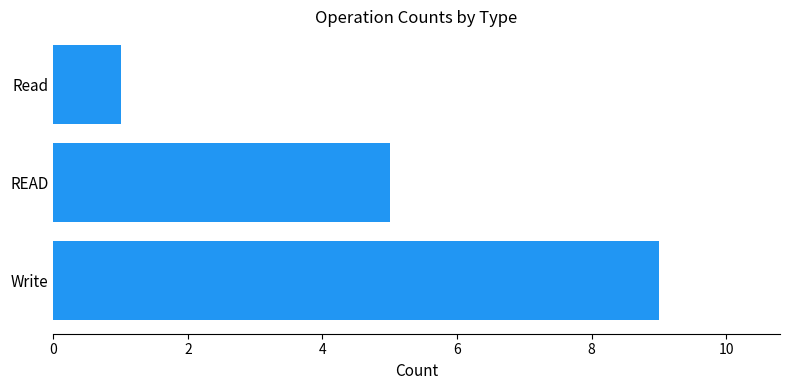

Reading bottom to top, transcribe all the data shown in this chart.

Write=9	READ=5	Read=1